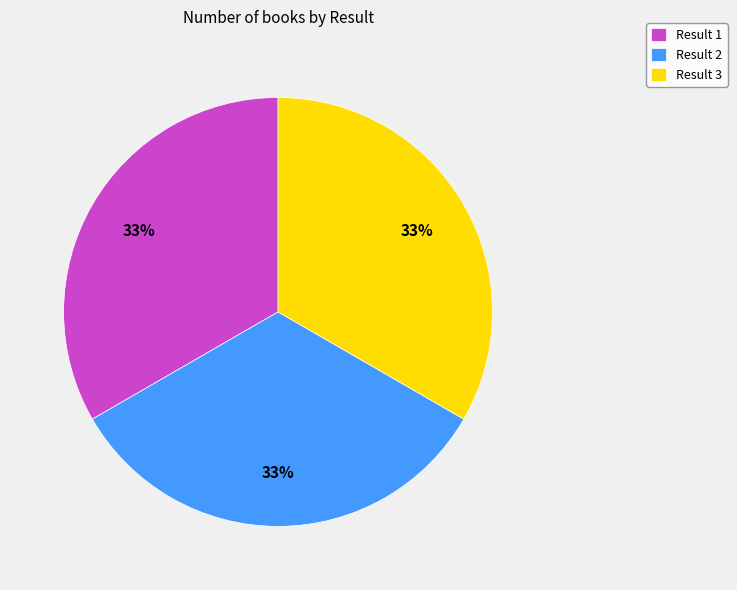

To the nearest percent, what portion does Result 1 represent?

33%